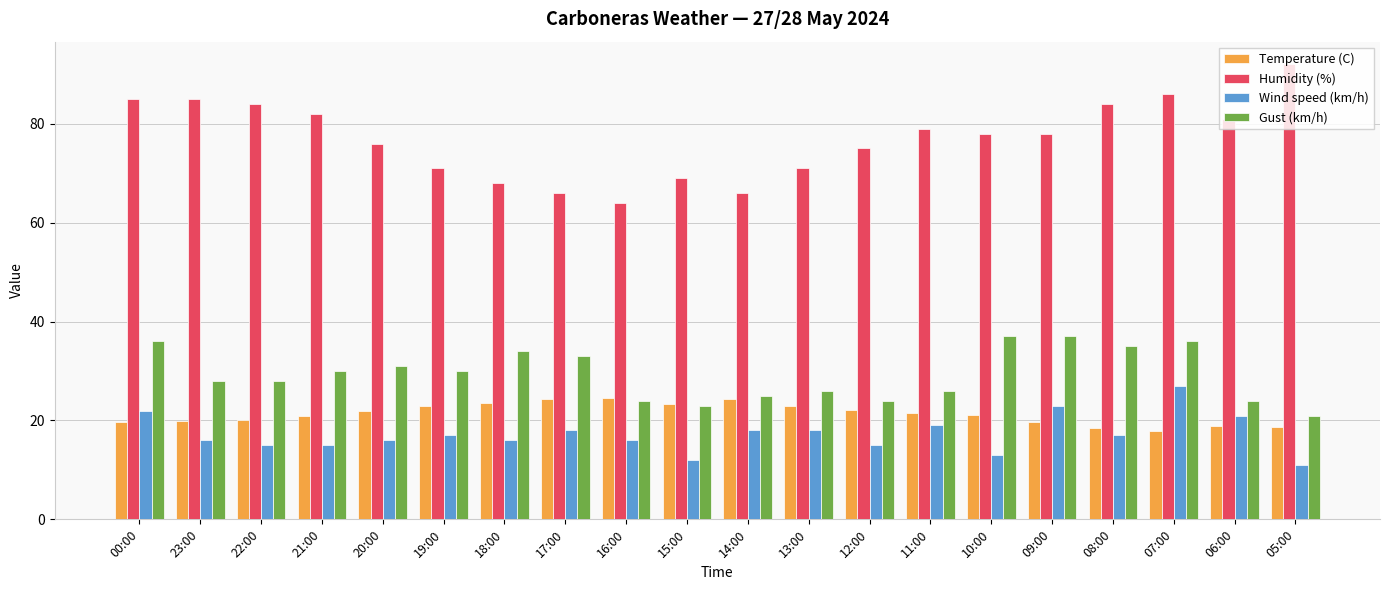

What is the approximate value of Wind speed (km/h) at 09:00?

23.0